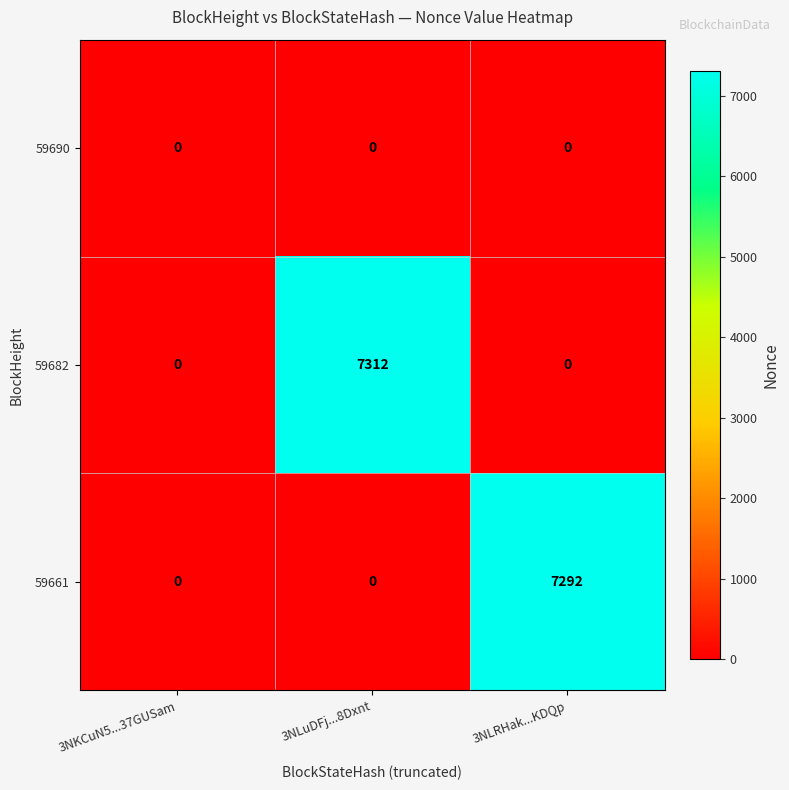

Reading left to right, extract all data points from this chart.

59690: 3NKCuN5...37GUSam=0	3NLuDFj...8Dxnt=0	3NLRHak...KDQp=0
59682: 3NKCuN5...37GUSam=0	3NLuDFj...8Dxnt=7312	3NLRHak...KDQp=0
59661: 3NKCuN5...37GUSam=0	3NLuDFj...8Dxnt=0	3NLRHak...KDQp=7292